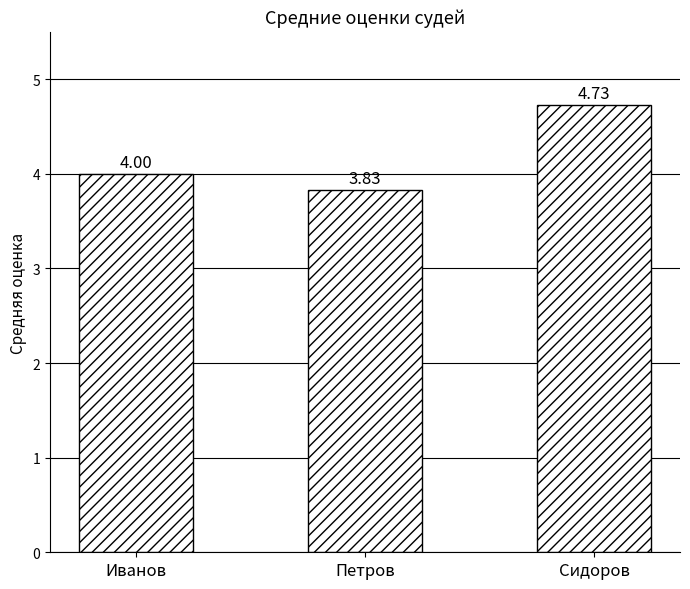

Rank the categories by value from lowest to highest.

Петров, Иванов, Сидоров